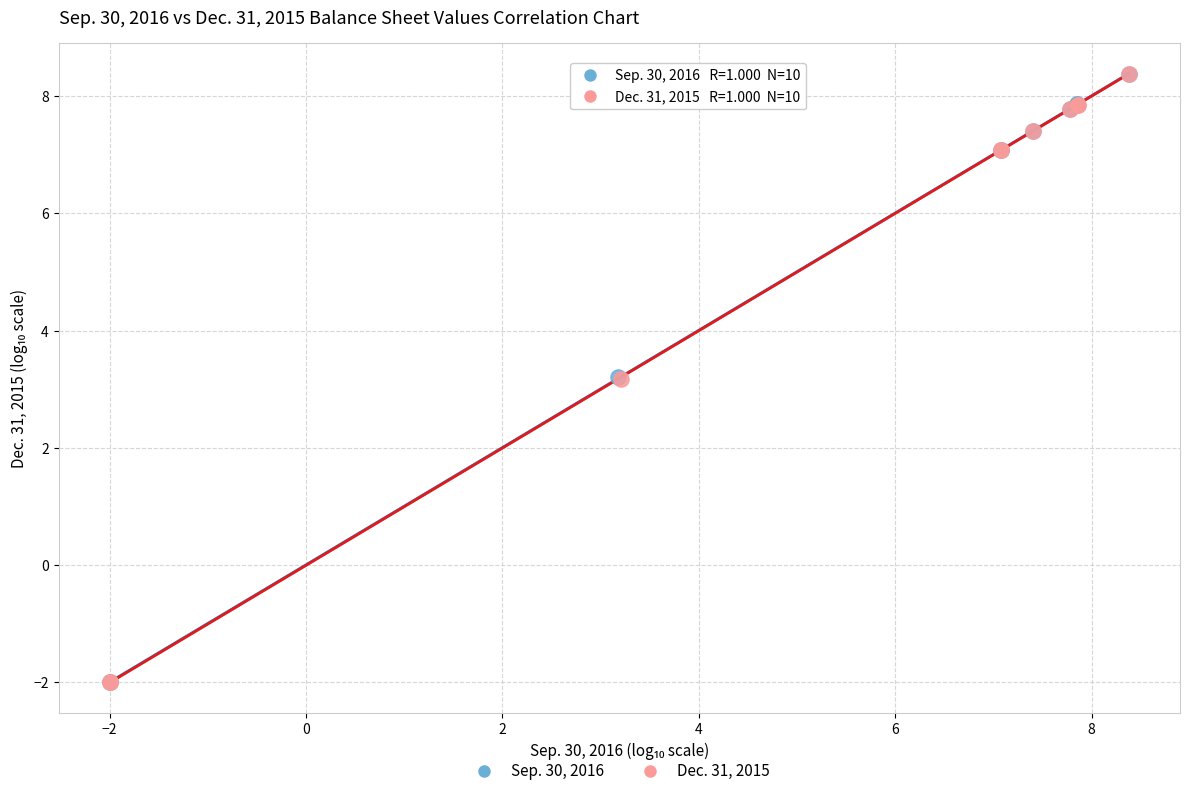

What are all the series names shown in the legend?

Sep. 30, 2016, Dec. 31, 2015